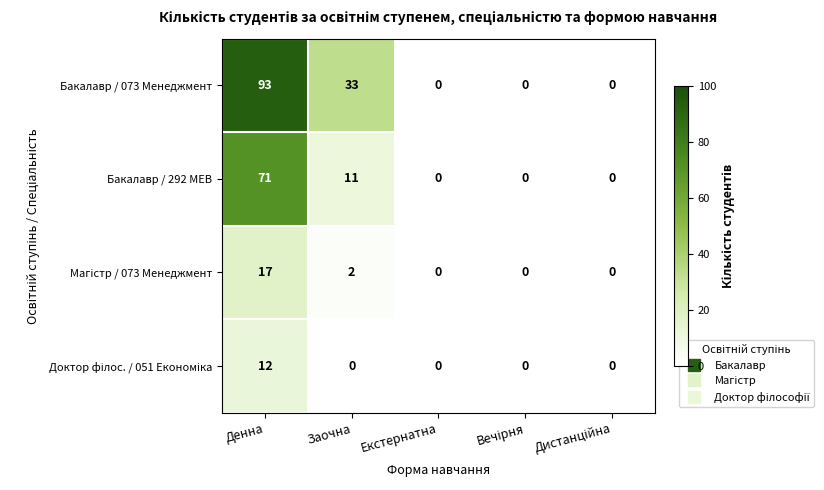

What is the greatest value displayed?

93